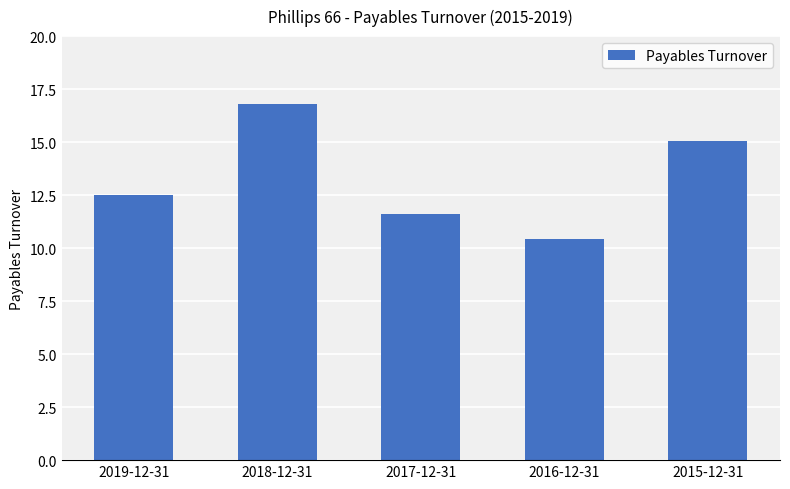

List the labels in order of value, largest first.

2018-12-31, 2015-12-31, 2019-12-31, 2017-12-31, 2016-12-31